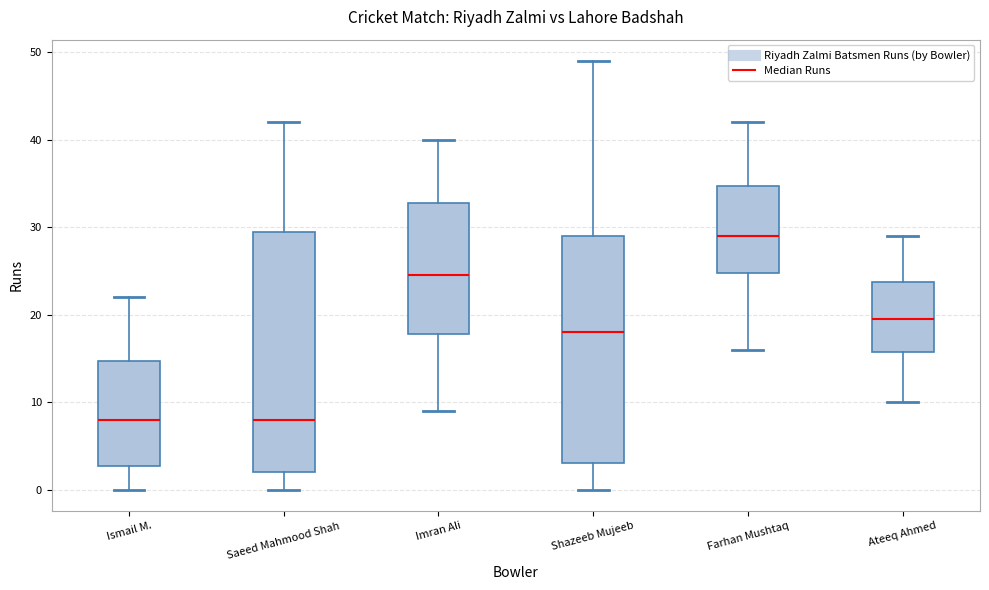

Comparing the boxes themselves (not the whiskers), which one is the tallest?

Saeed Mahmood Shah